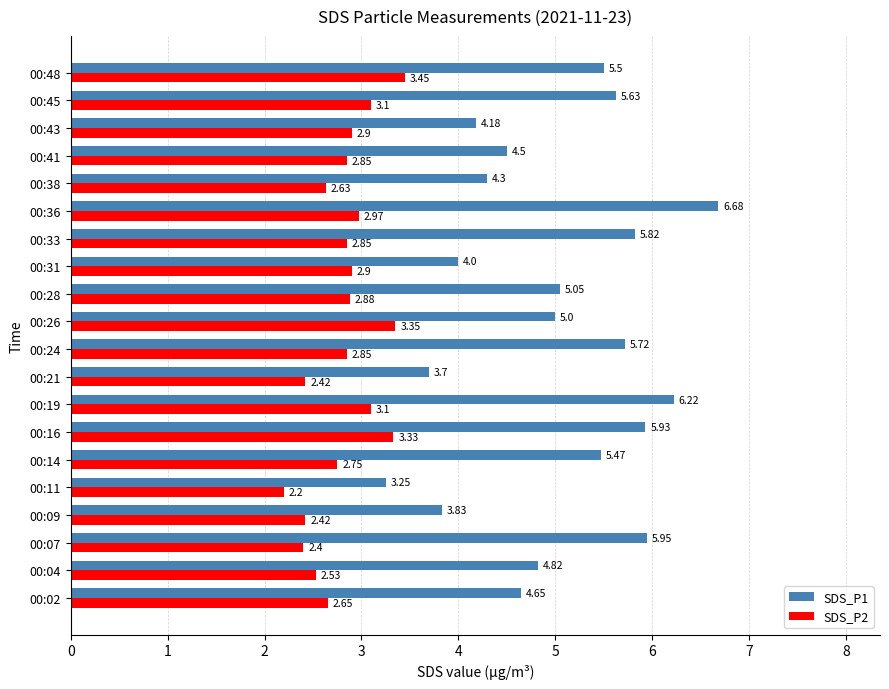

What is the total value across all series at 00:02?

7.3